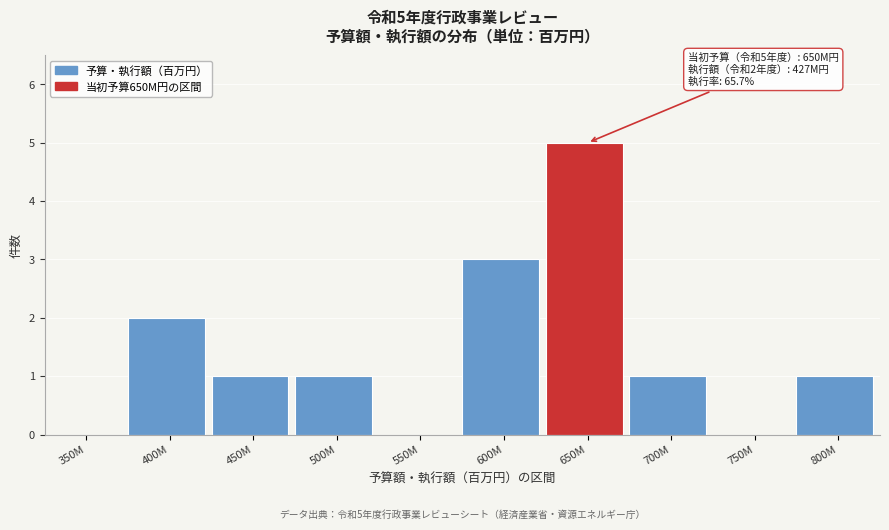

Reading right to left, list all the values displayed in this chart.

800M=1	750M=0	700M=1	650M=5	600M=3	550M=0	500M=1	450M=1	400M=2	350M=0